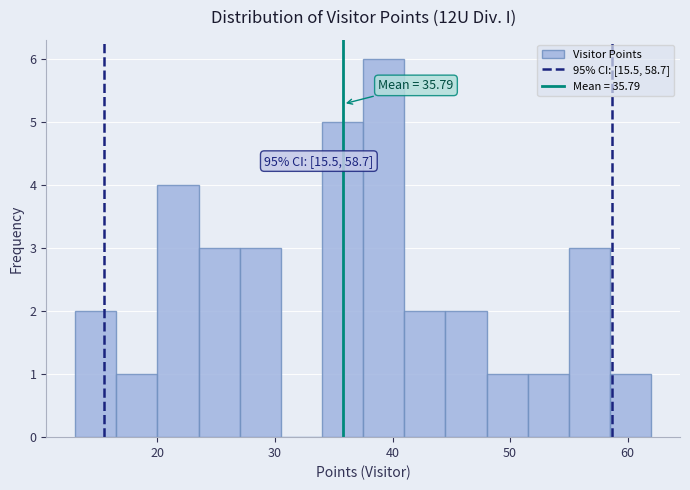

Around what value on the x-axis is the tallest bar? Give the approximate position of its centre, as read against the axis.

39